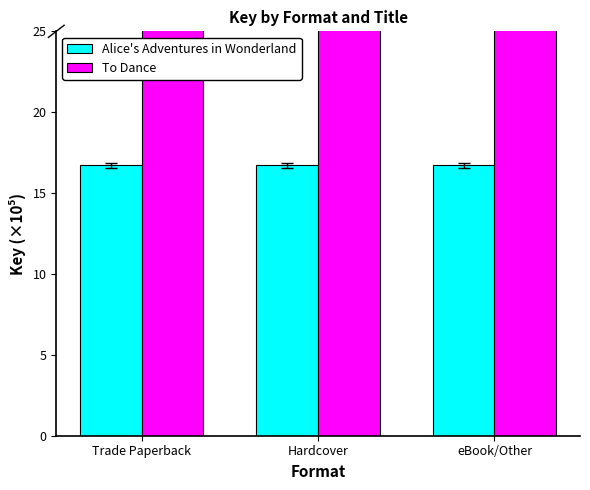

What is the highest value of the To Dance series?

214.4